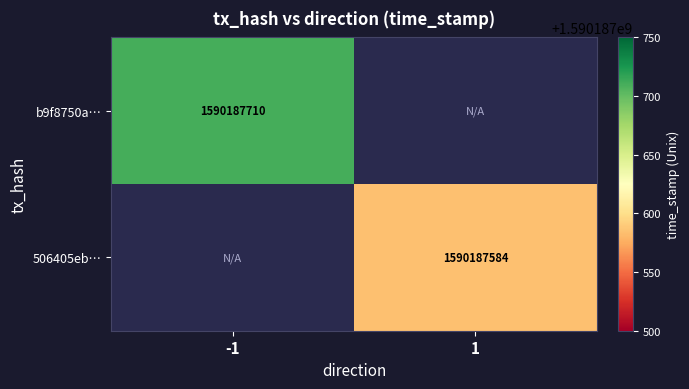

Is it true that 506405eb… equals 1590187584 at 1?

True